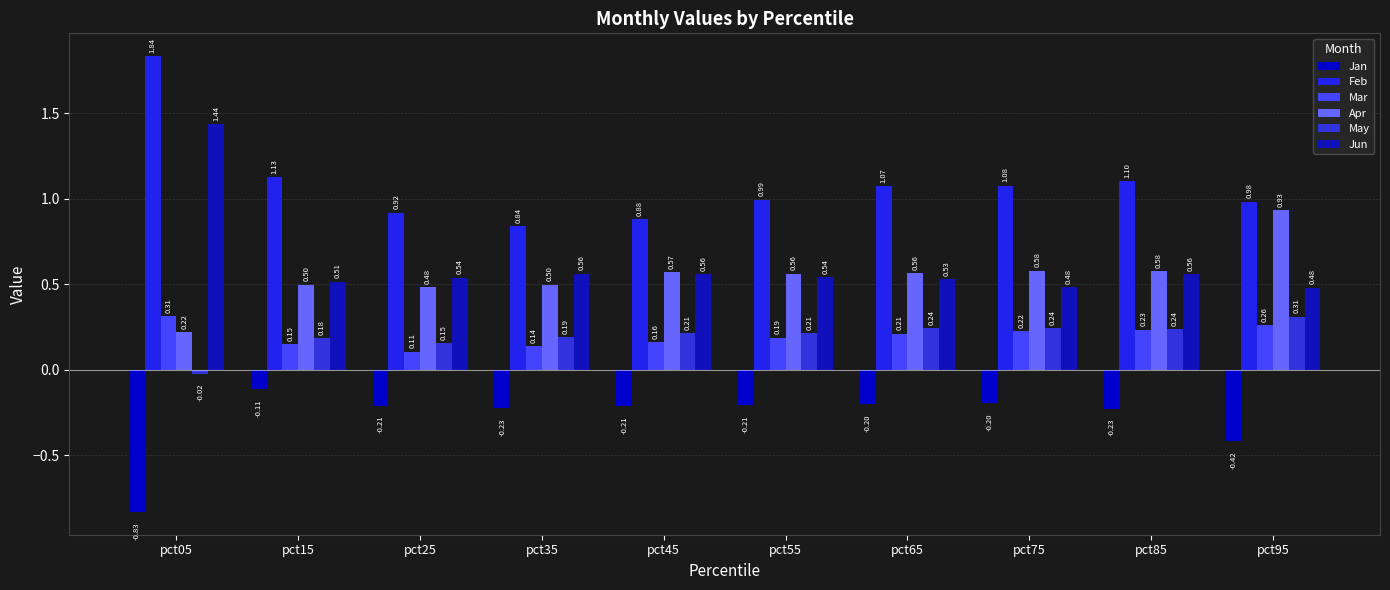

How many Mar values are between 0 and 1?

10